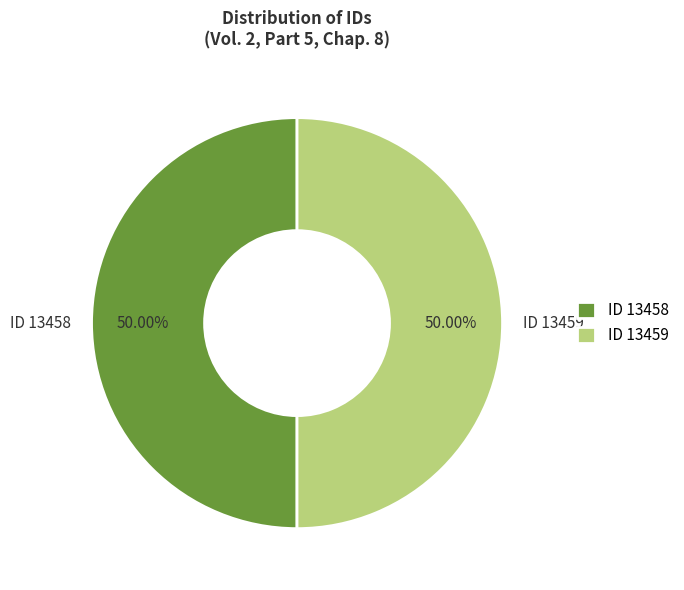

What percentage is the ID 13459 slice, to the nearest percent?

50%